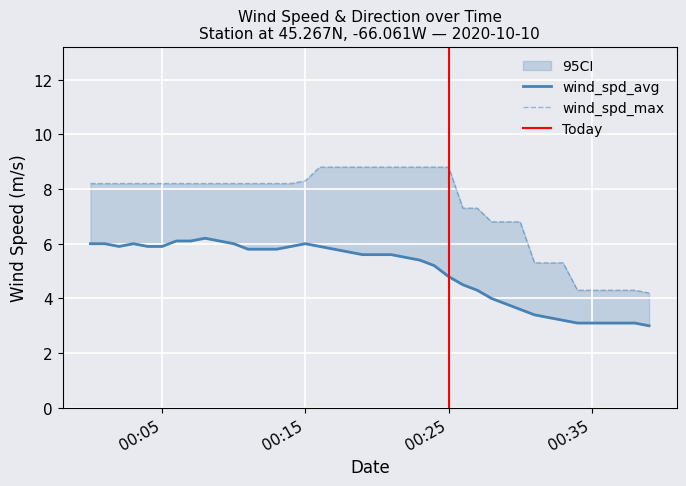

How many lines are shown in the chart?

2